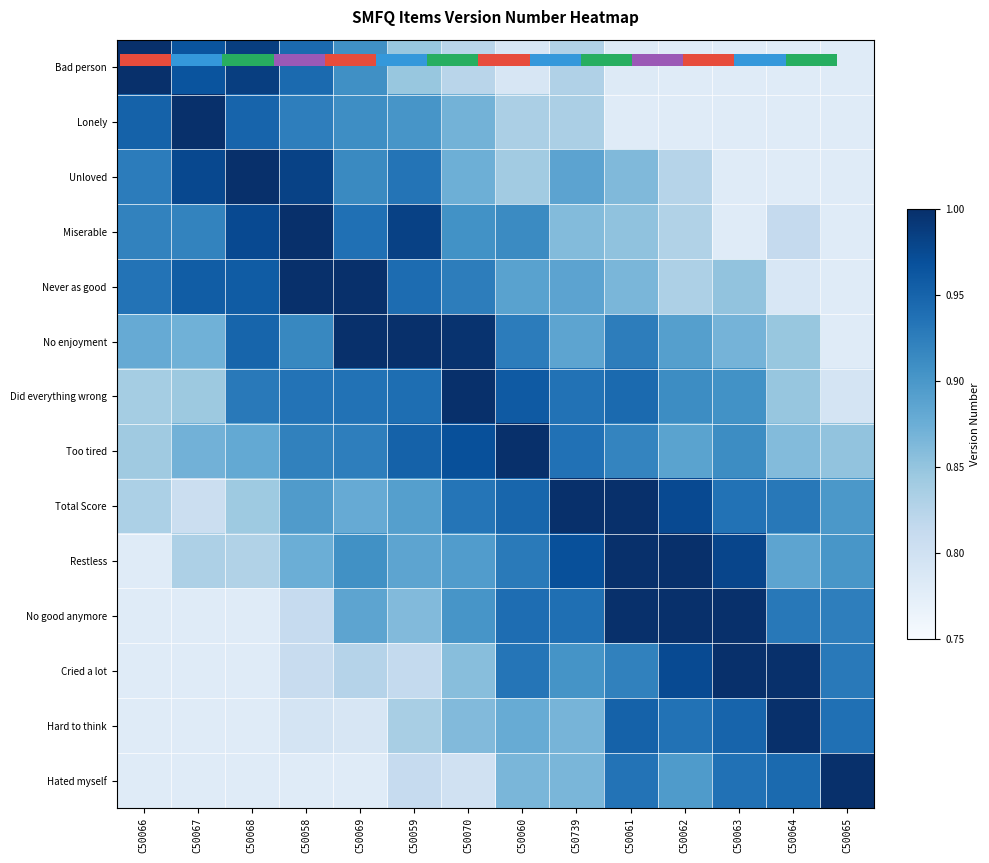

What is the lowest value of the Lonely series?

0.8